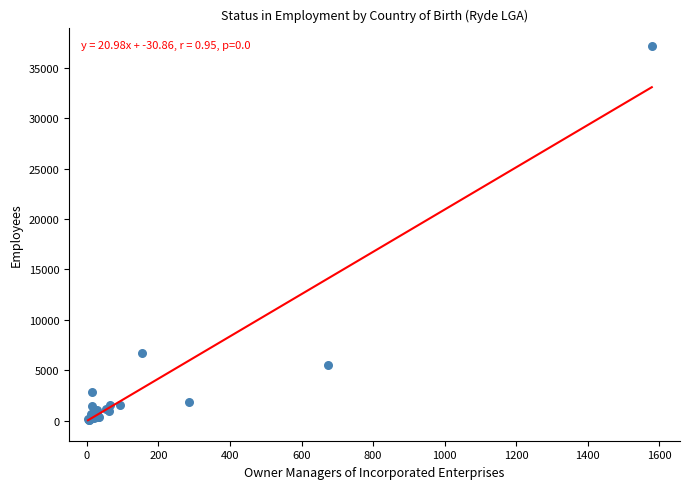

What Y value in the scatter plot is closest to 18620?

6678